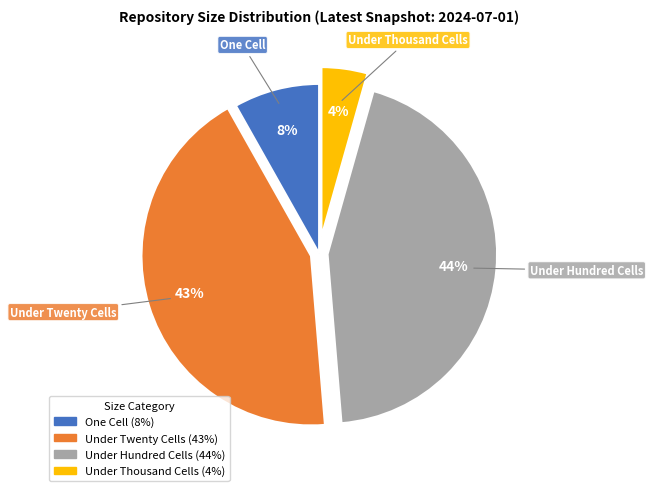

To the nearest percent, what is the difference between the largest and smallest slice percentages?

40%